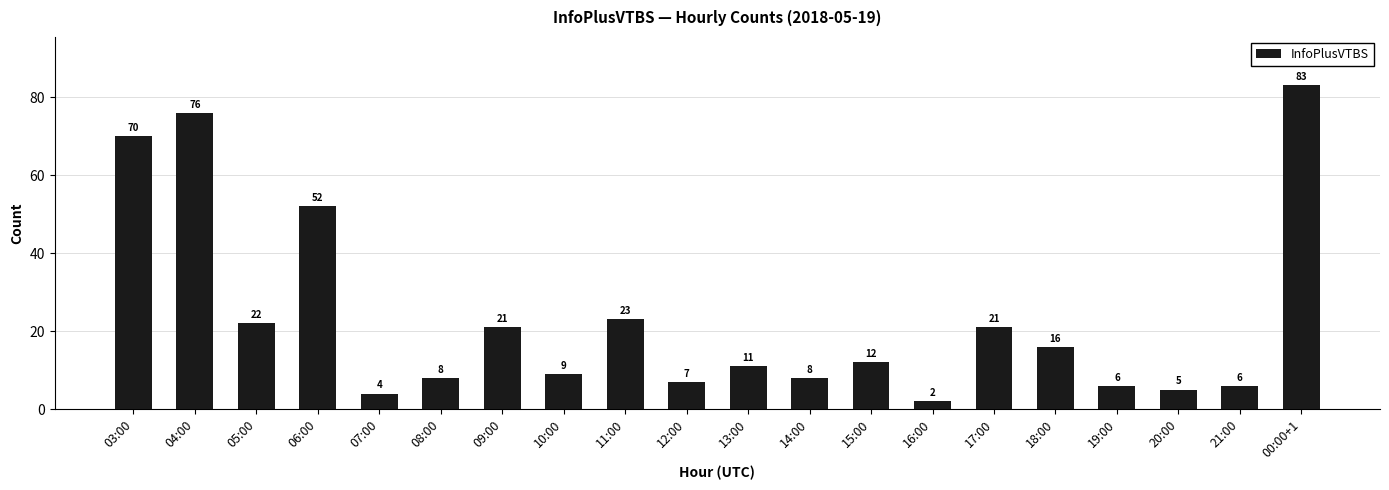

Reading left to right, what are all the values shown in this chart?

70	76	22	52	4	8	21	9	23	7	11	8	12	2	21	16	6	5	6	83